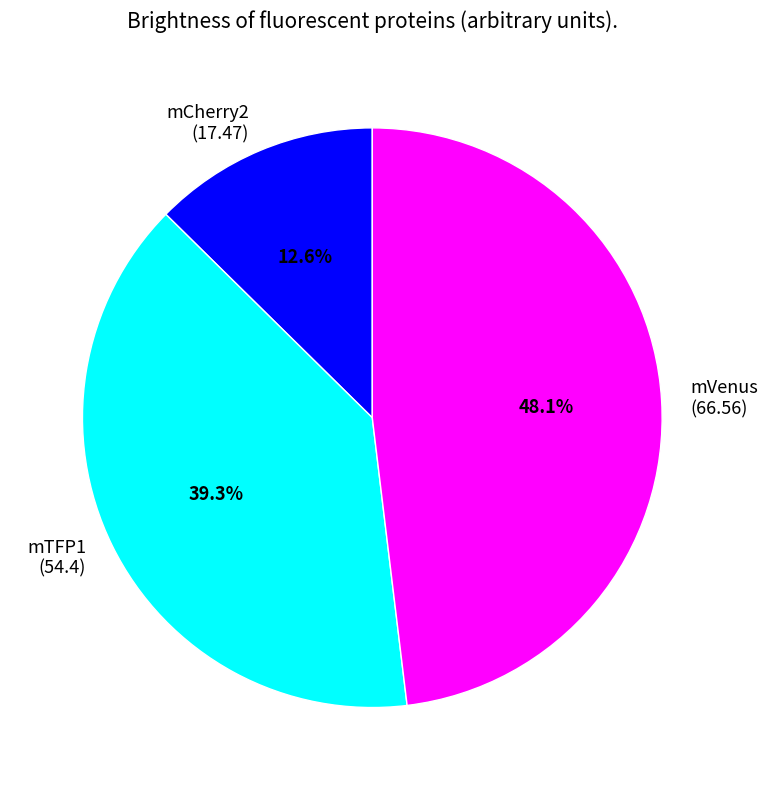

Which slice is the smallest?

mCherry2 (17.47)